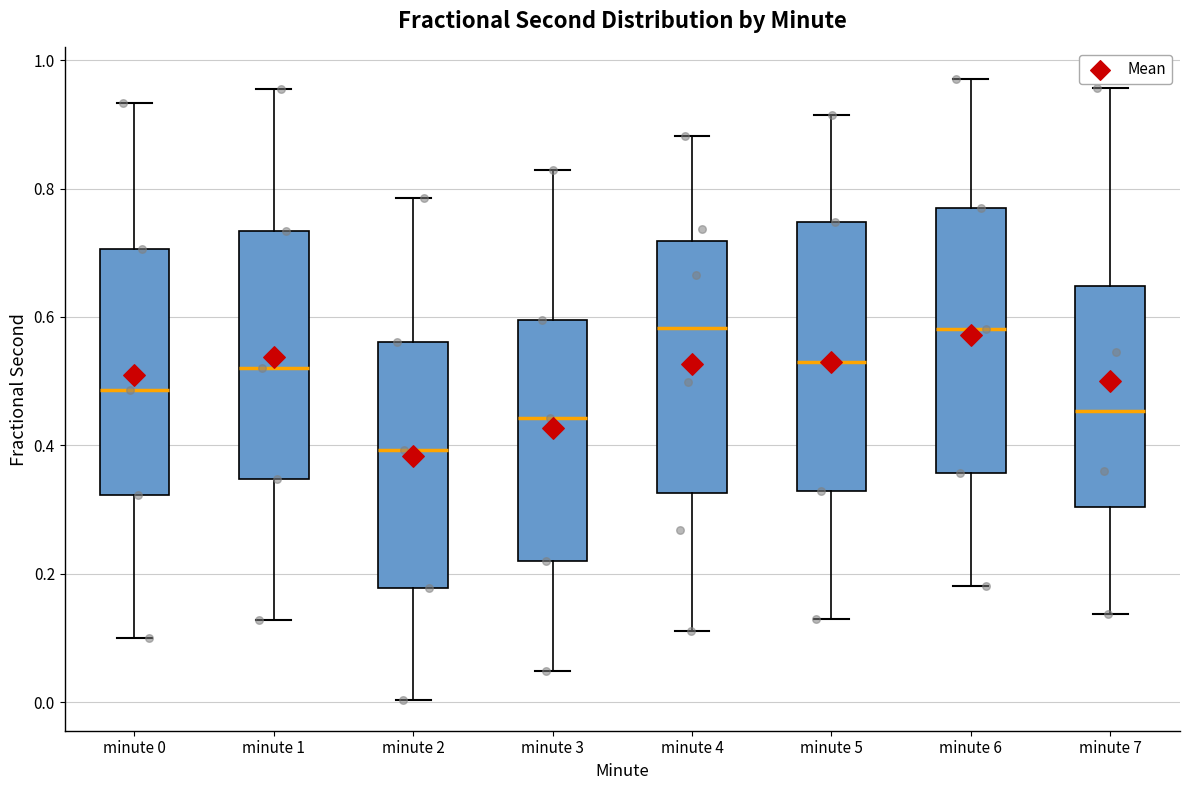

Reading left to right, transcribe this box plot: for each box, give where its median line is, the range the box spans, and where its two whiskers end, as read against the y-axis. The values are not printed on the chart, so give them approximately, as read against the axis.

minute 0: median 0.48, box 0.32 to 0.70, whiskers 0.10 to 0.94
minute 1: median 0.52, box 0.34 to 0.74, whiskers 0.12 to 0.96
minute 2: median 0.40, box 0.18 to 0.56, whiskers 0.00 to 0.78
minute 3: median 0.44, box 0.22 to 0.60, whiskers 0.04 to 0.82
minute 4: median 0.58, box 0.32 to 0.72, whiskers 0.12 to 0.88
minute 5: median 0.52, box 0.32 to 0.74, whiskers 0.14 to 0.92
minute 6: median 0.58, box 0.36 to 0.78, whiskers 0.18 to 0.98
minute 7: median 0.46, box 0.30 to 0.64, whiskers 0.14 to 0.96